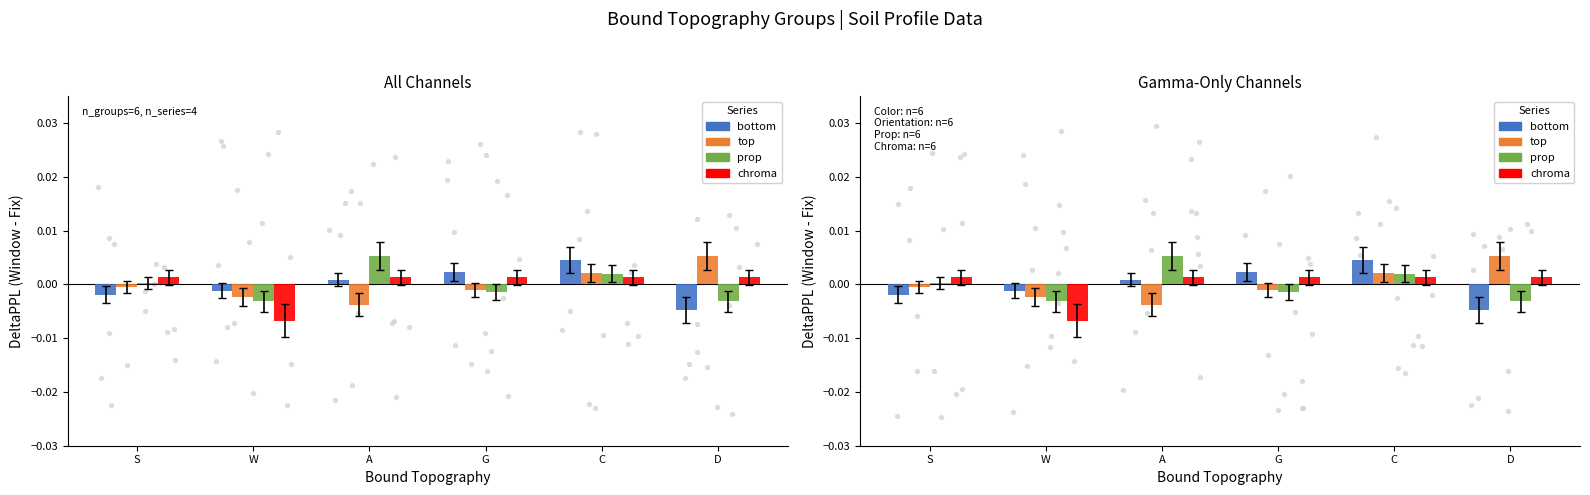

Which series reaches the maximum Y coordinate?

prop